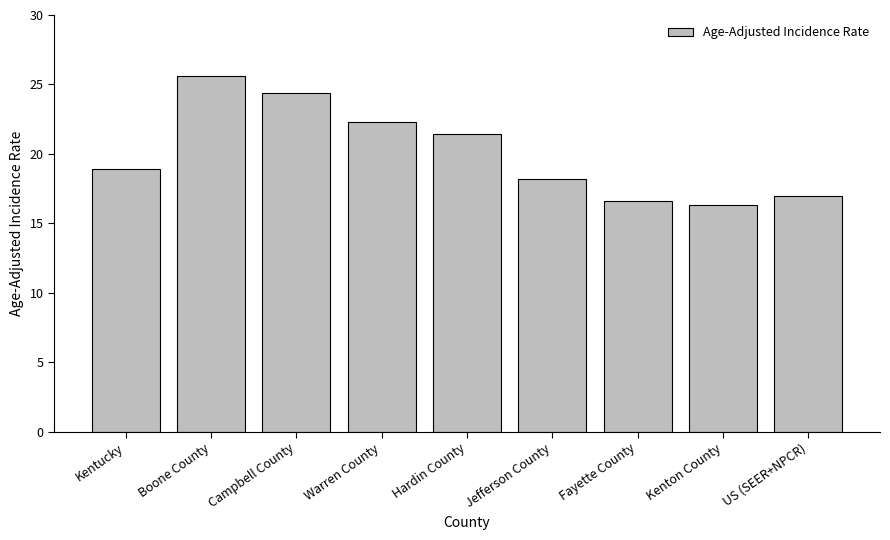

How many bars are there in total?

9